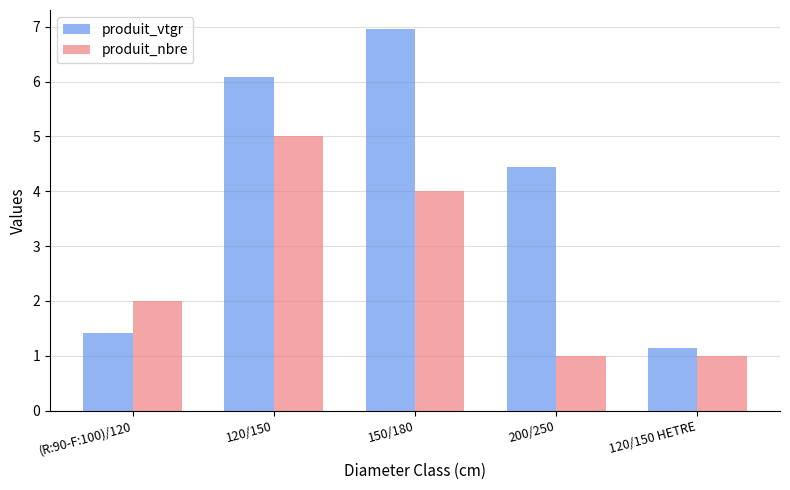

What is the minimum value for produit_nbre?

1.0